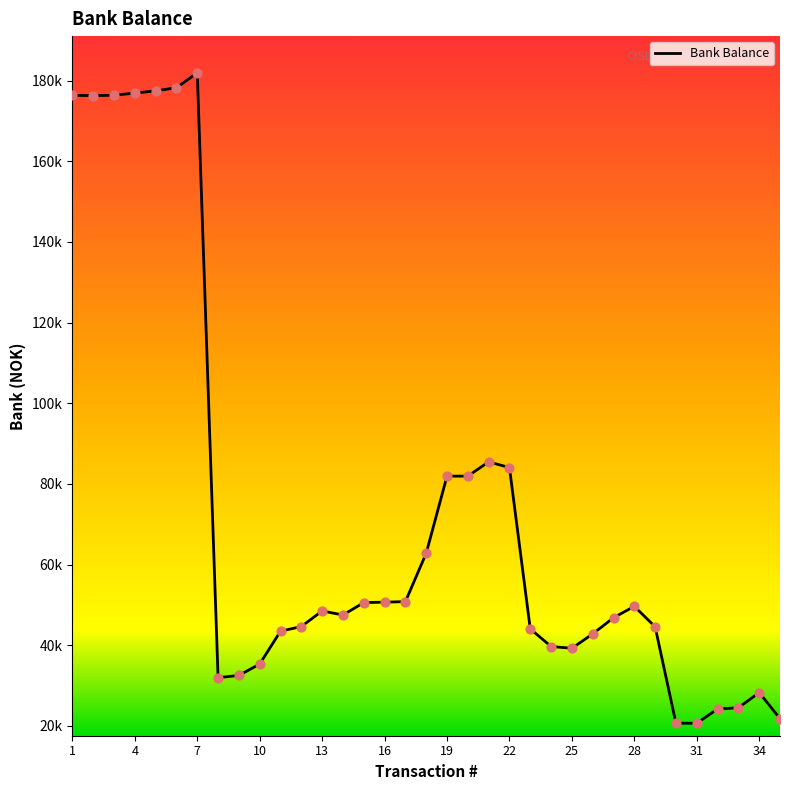

What is the ratio of the value at 1 to the value at 14?

3.7